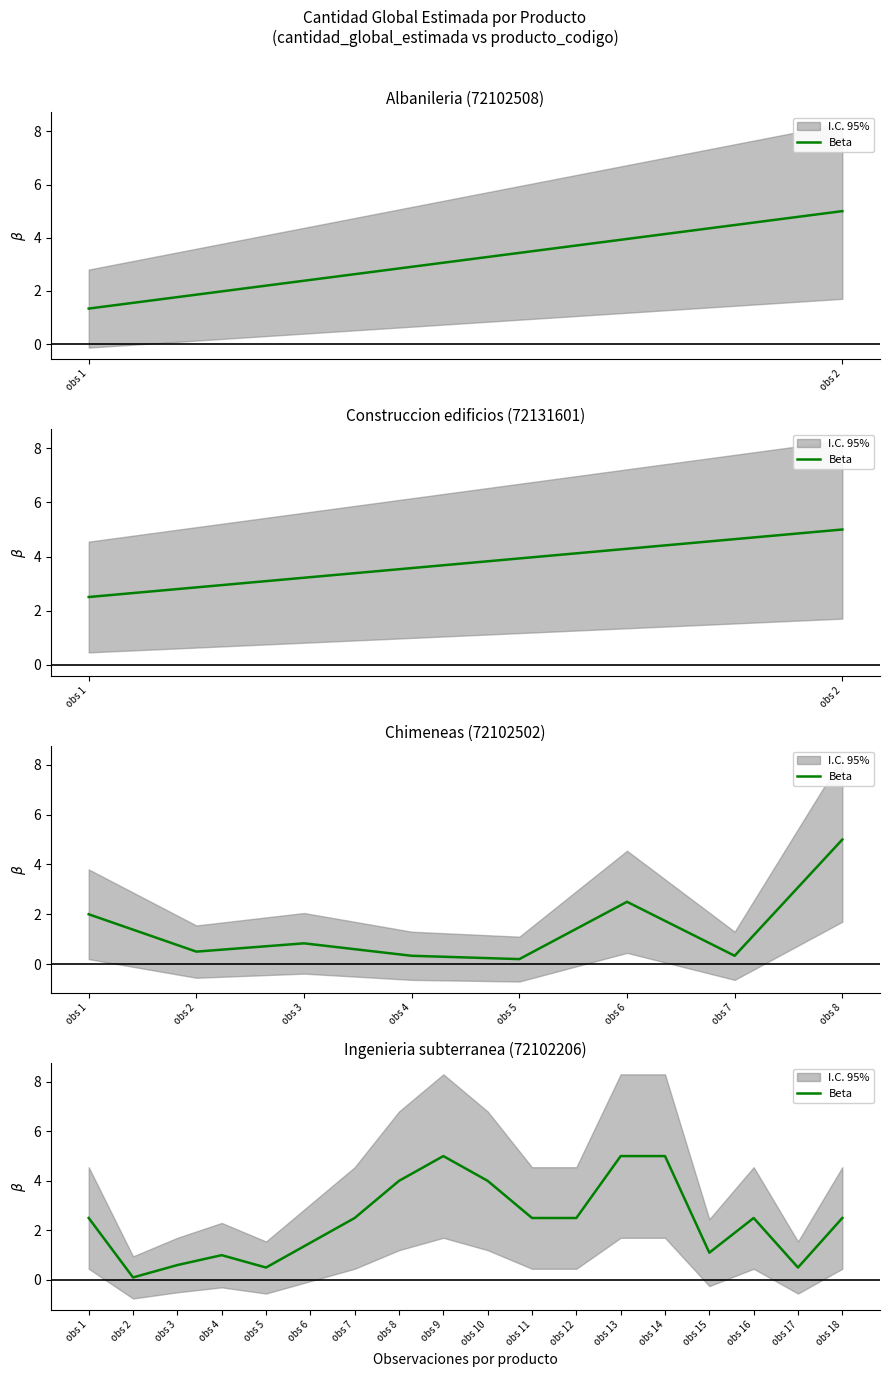

Does the chart have visible grid lines?

No